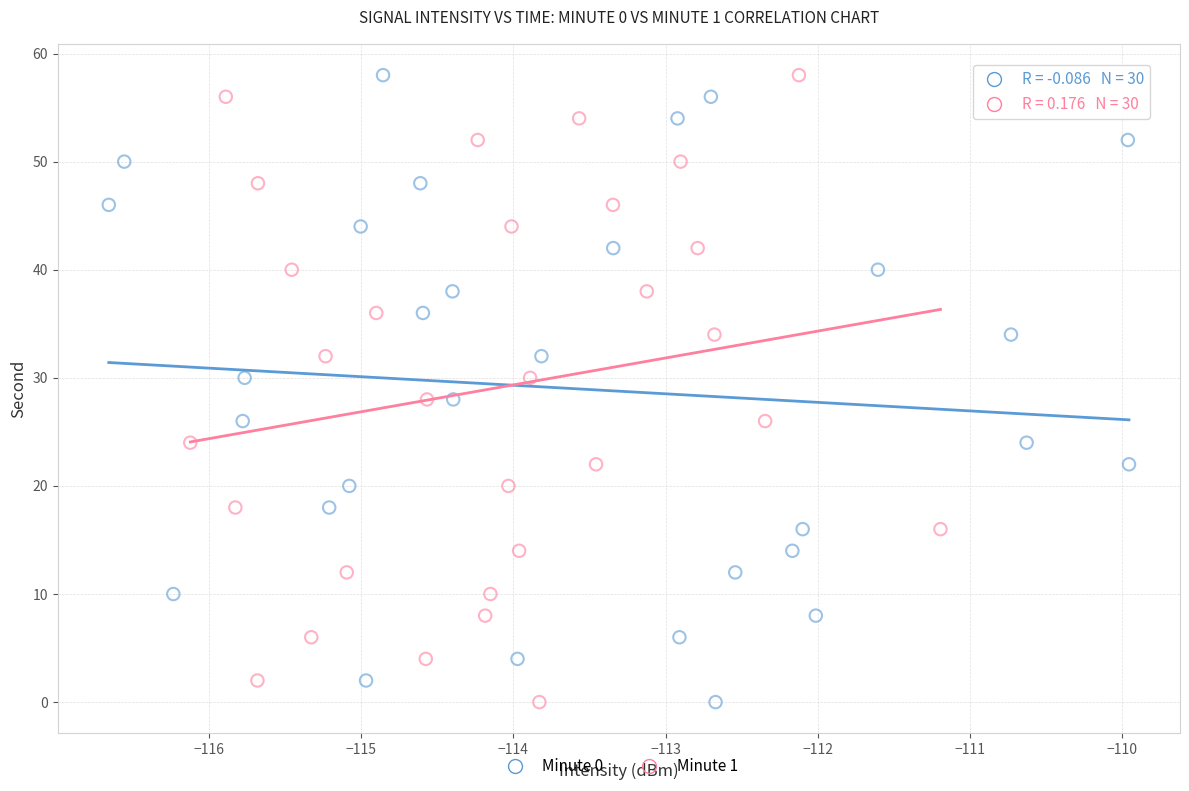

What are all the series names shown in the legend?

Minute 0, Minute 1